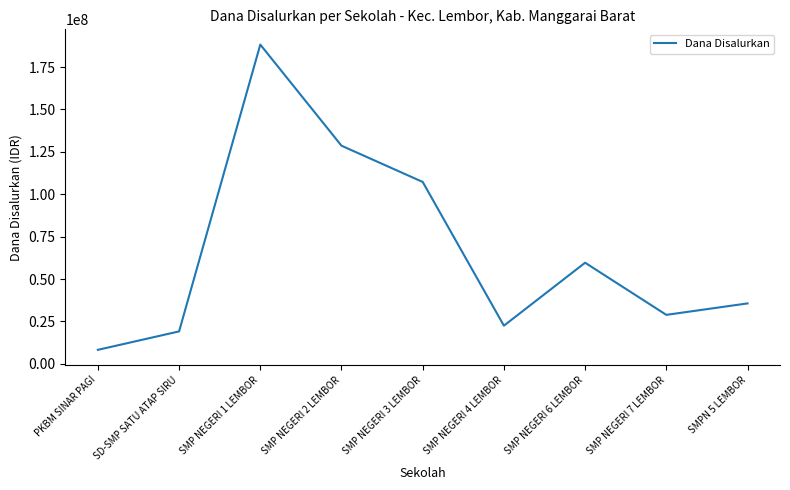

Which label corresponds to the largest value in the chart?

SMP NEGERI 1 LEMBOR